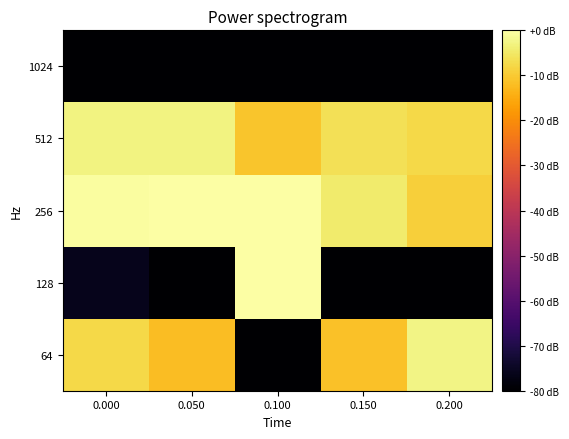

What is the minimum value shown in the chart?

-80.0